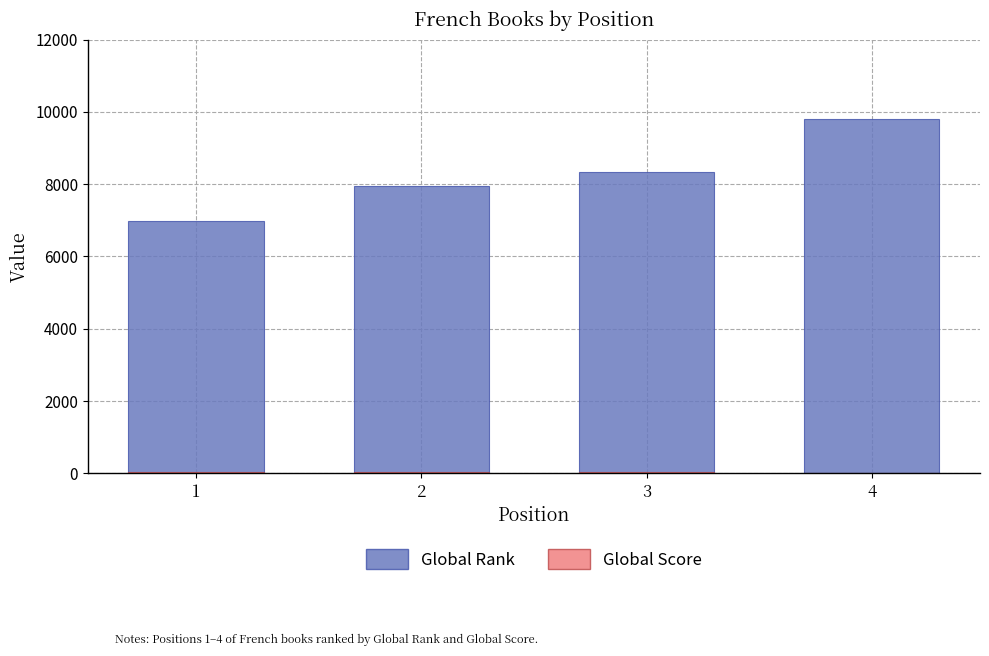

Is it true that Global Score equals 73 at 1?

False